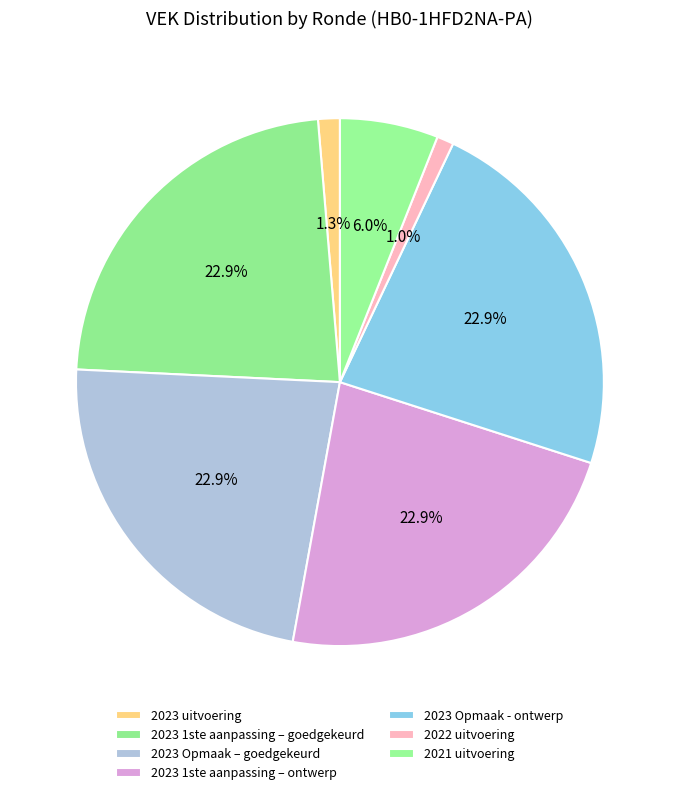

How many slices are in this pie chart?

7